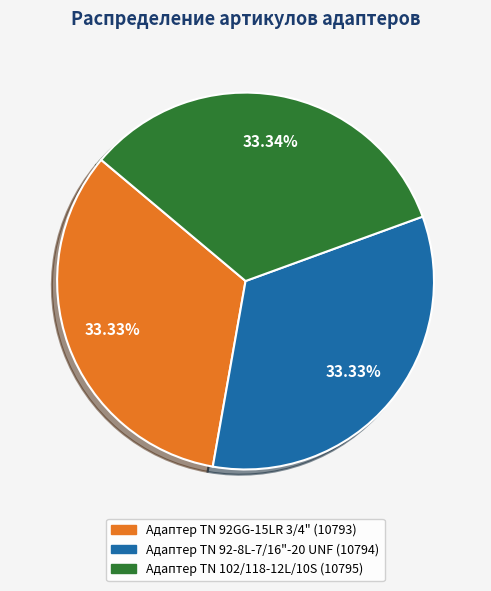

To the nearest percent, what percentage of the pie is Адаптер TN 92GG-15LR 3/4"?

33%